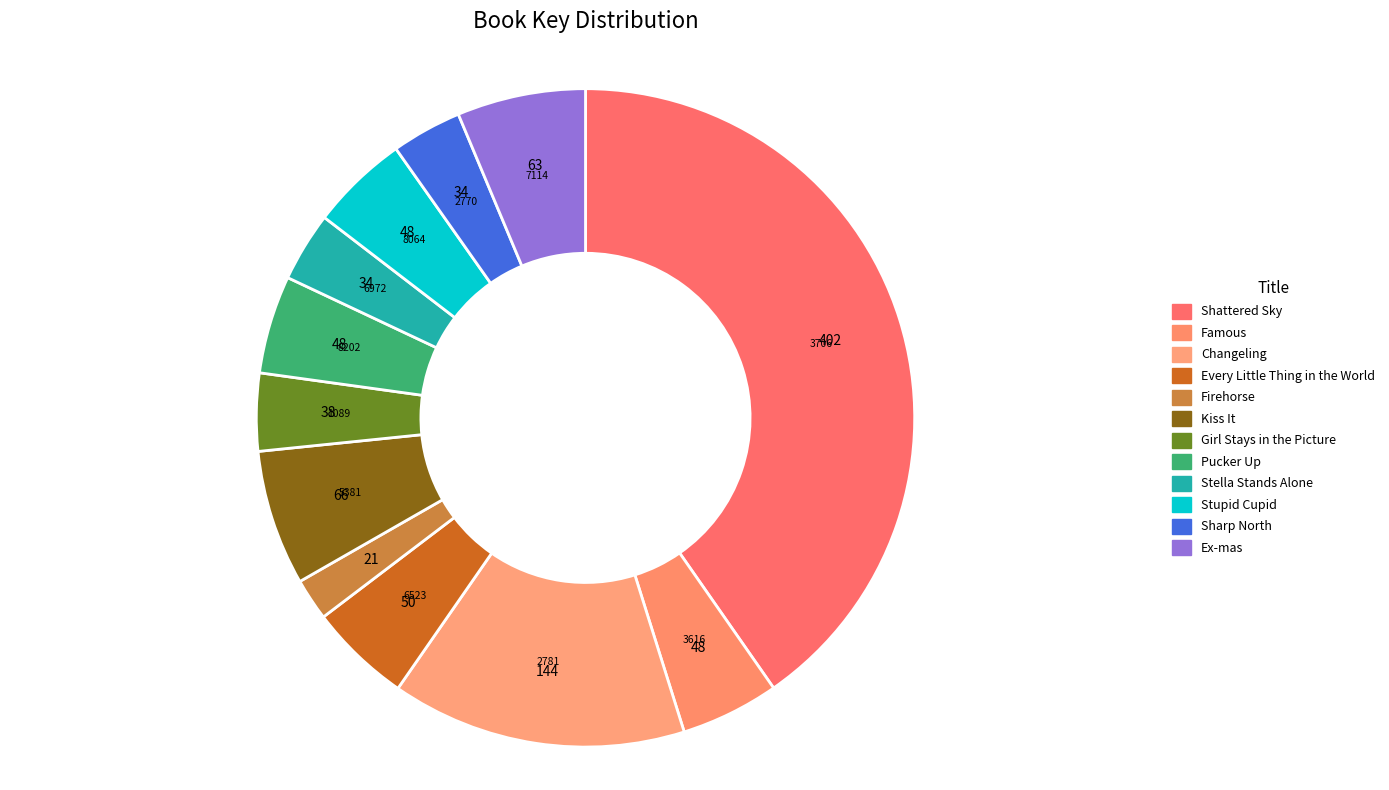

What is the smallest slice in the pie chart?

Firehorse